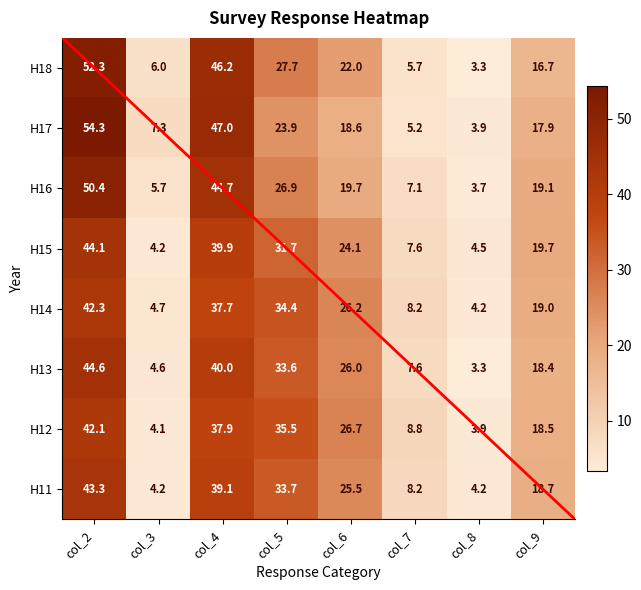

At which category is the sum across all series the highest?

col_2